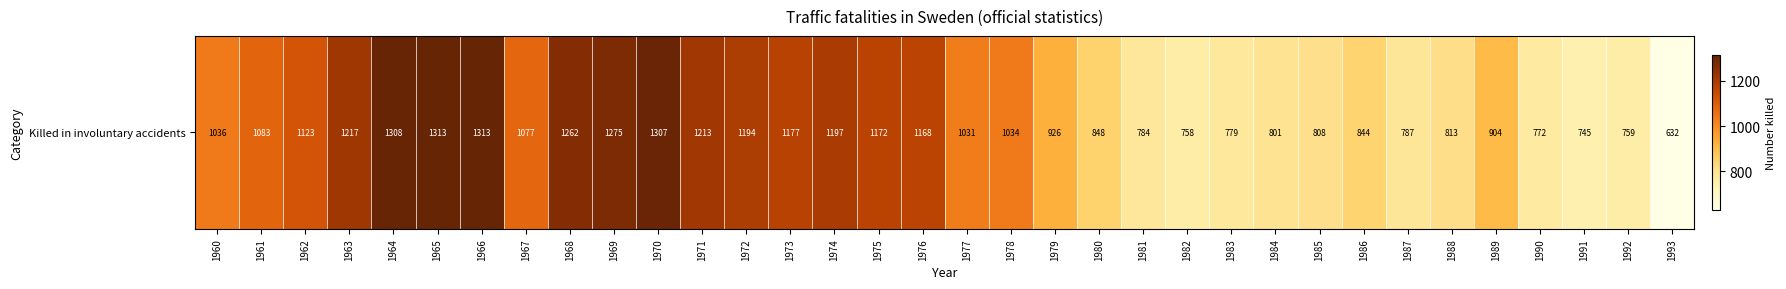

Reading right to left, list all the values displayed in this chart.

632	759	745	772	904	813	787	844	808	801	779	758	784	848	926	1034	1031	1168	1172	1197	1177	1194	1213	1307	1275	1262	1077	1313	1313	1308	1217	1123	1083	1036